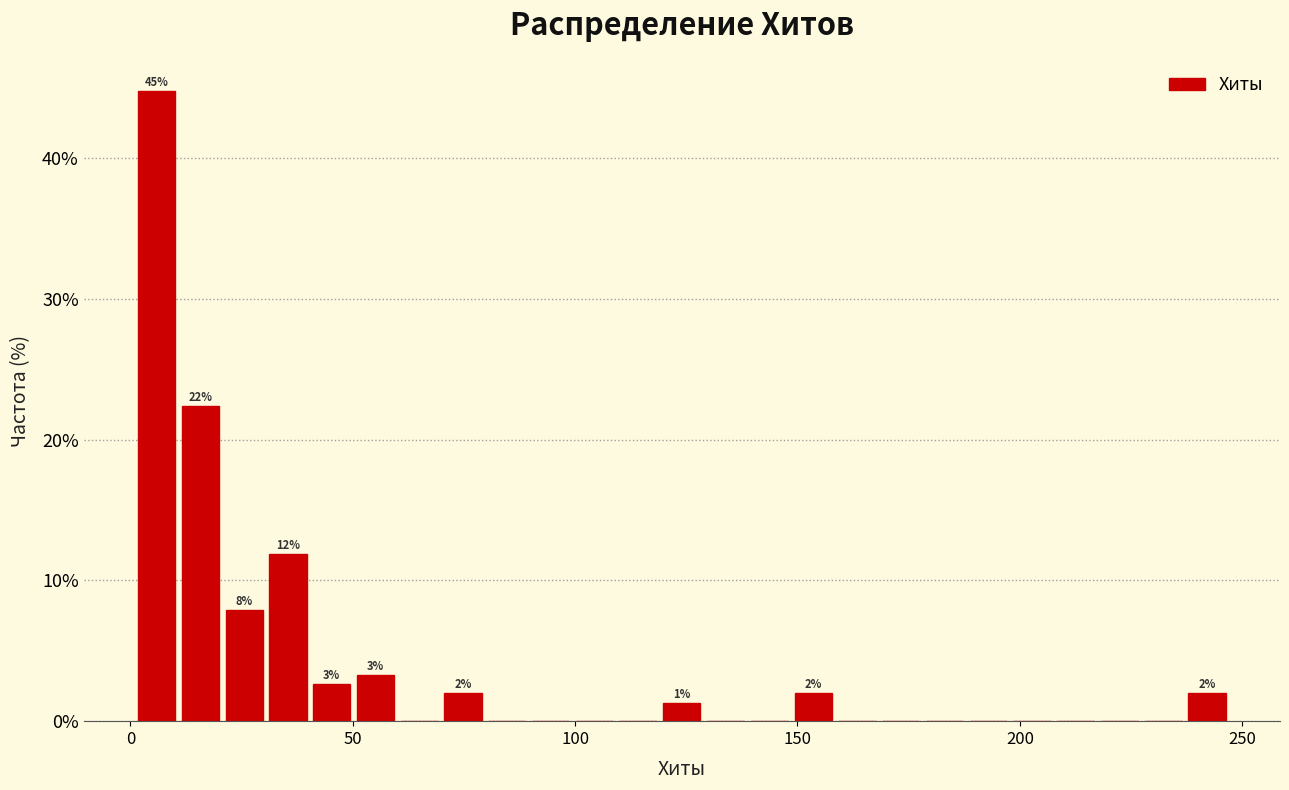

Around what value on the x-axis is the tallest bar? Give the approximate position of its centre, as read against the axis.

5